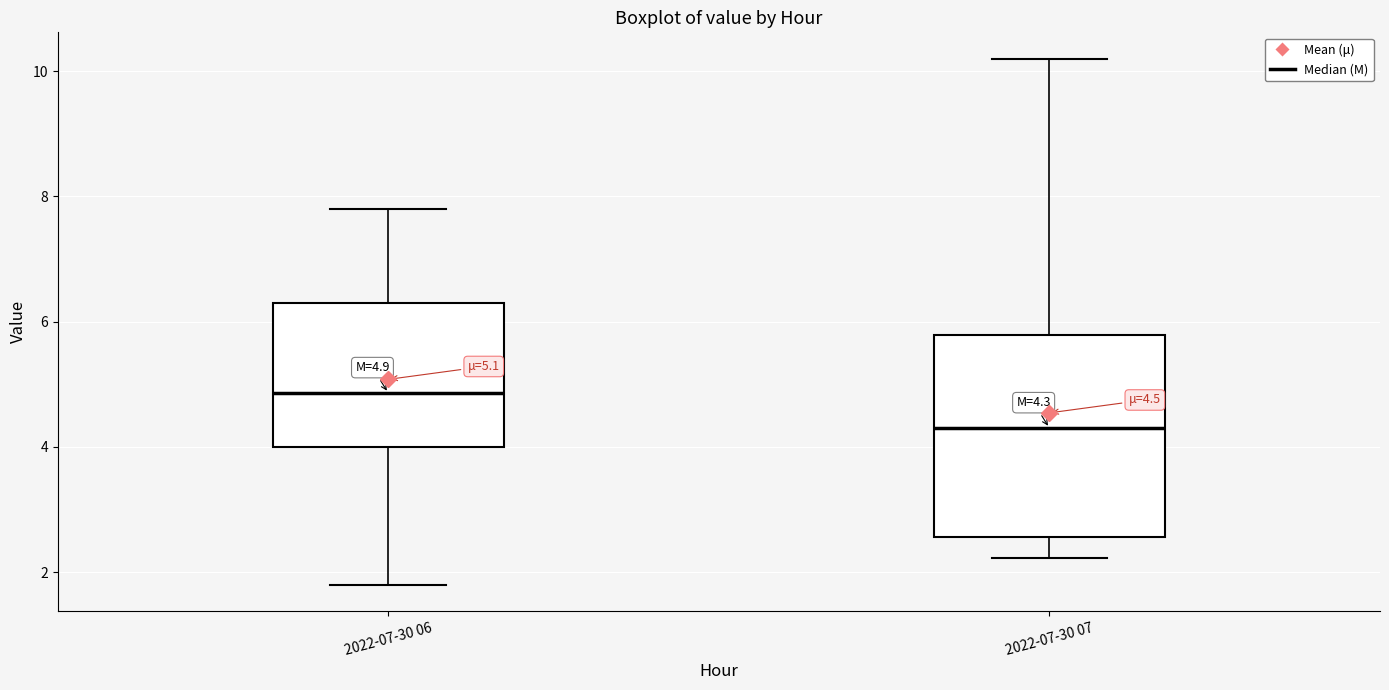

Which box's median line is the highest?

2022-07-30 06